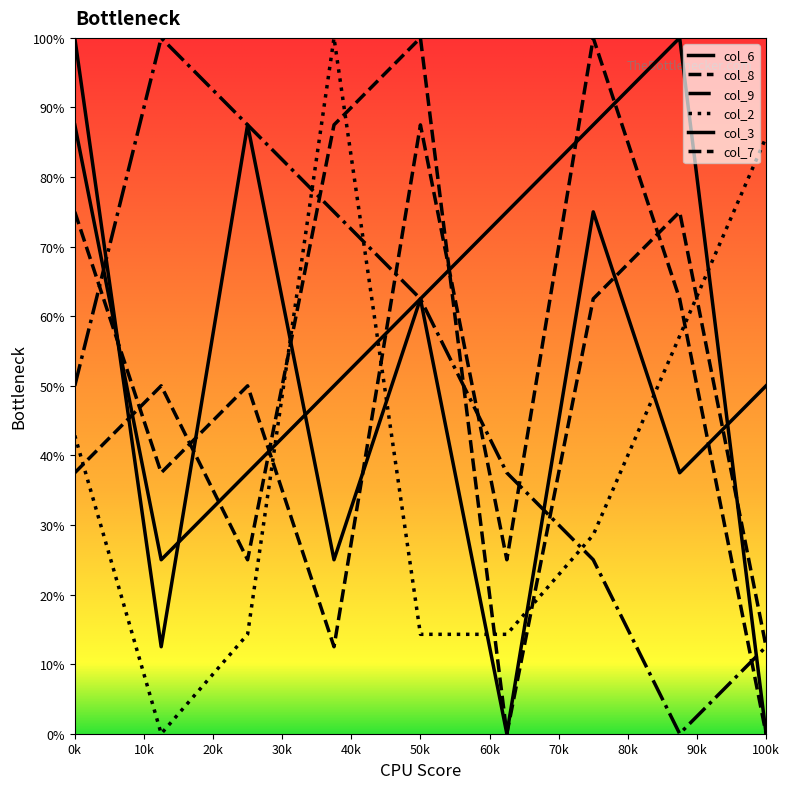

Is this an area chart (filled region under the line)?

No